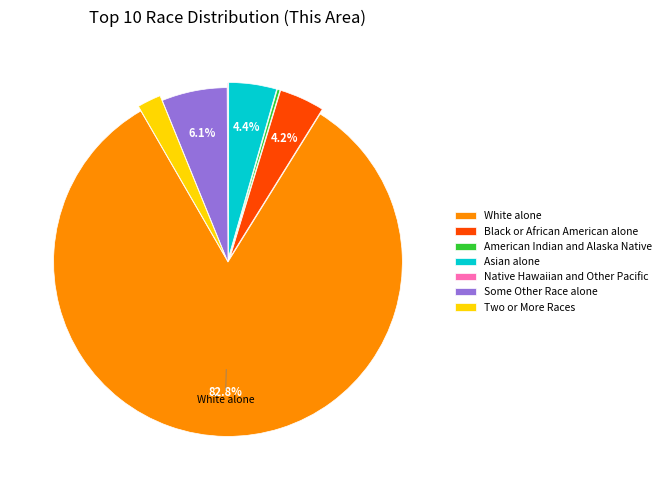

Which category has the biggest portion of the pie?

White alone